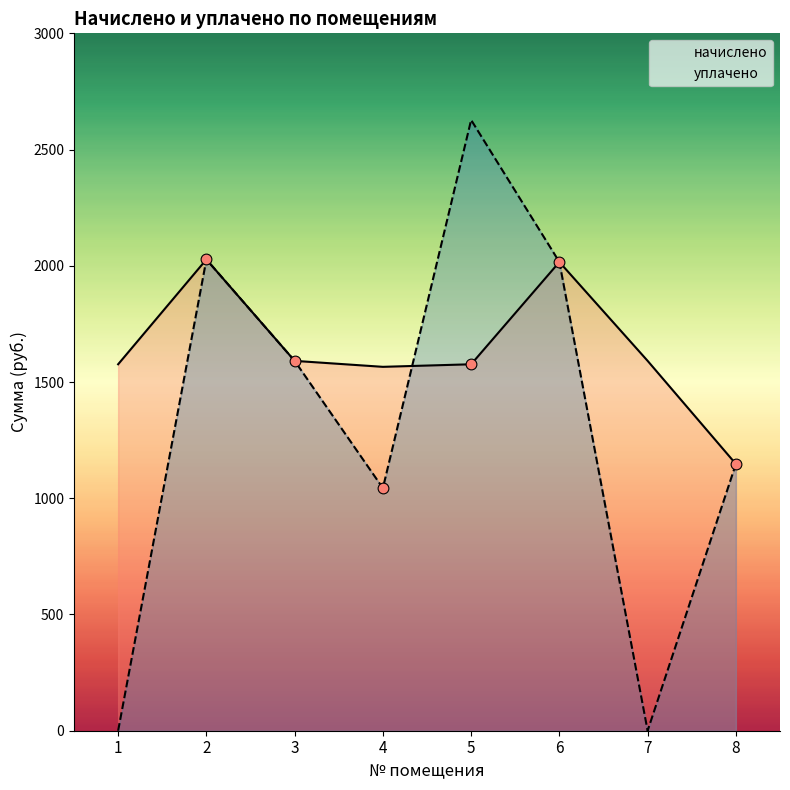

Is the value of уплачено at 7 greater than the value of начислено at 8?

No